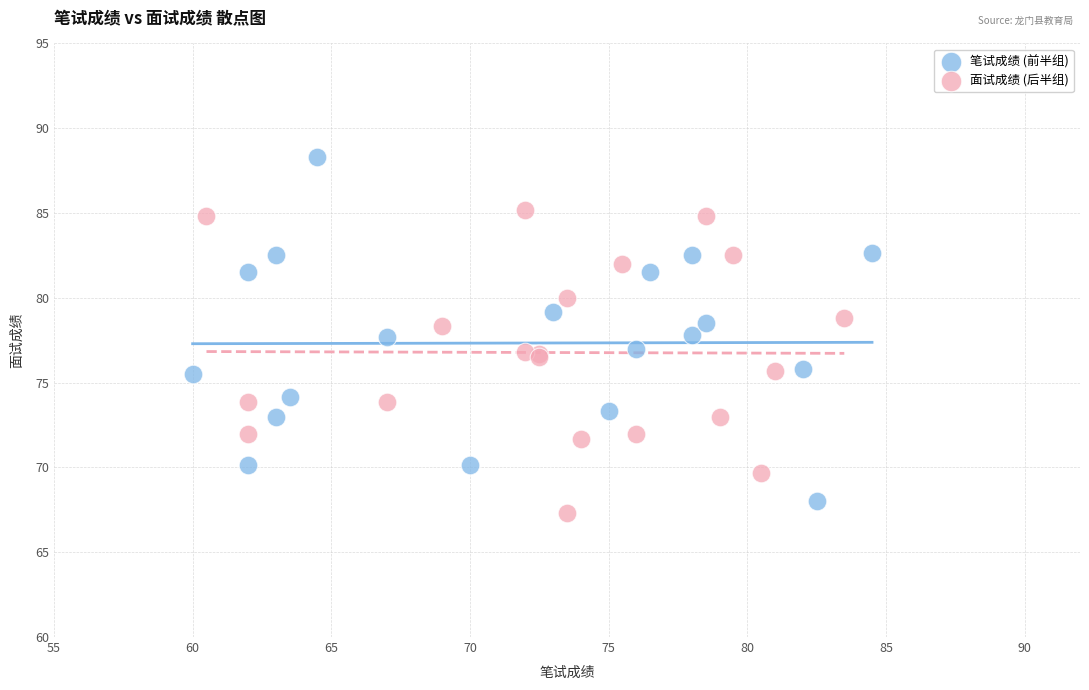

What are all the series names shown in the legend?

笔试成绩 (前半组), 面试成绩 (后半组)